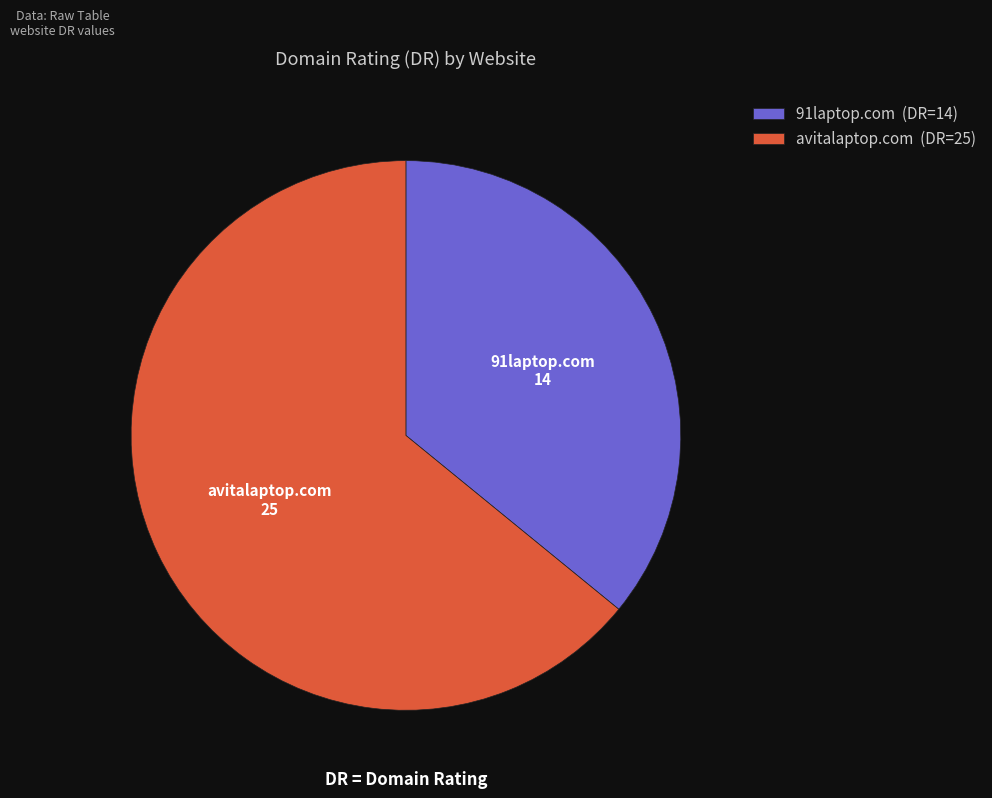

Do 91laptop.com (DR=14) and avitalaptop.com (DR=25) together represent more than half of the pie?

Yes